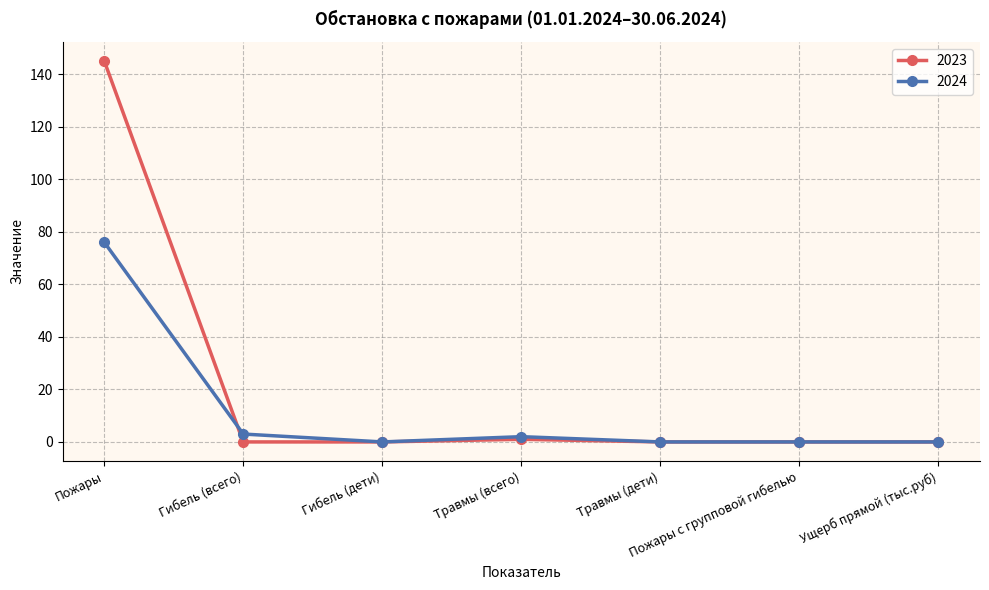

Reading left to right, transcribe all the data shown in this chart.

2023: Пожары=145	Гибель (всего)=0	Гибель (дети)=0	Травмы (всего)=1	Травмы (дети)=0	Пожары с групповой гибелью=0	Ущерб прямой (тыс.руб)=0
2024: Пожары=76	Гибель (всего)=3	Гибель (дети)=0	Травмы (всего)=2	Травмы (дети)=0	Пожары с групповой гибелью=0	Ущерб прямой (тыс.руб)=0